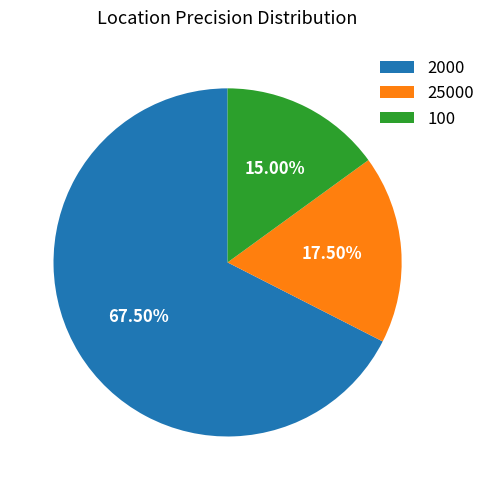

Approximately how many times larger is the value at 25000 compared to 2000?

0.3